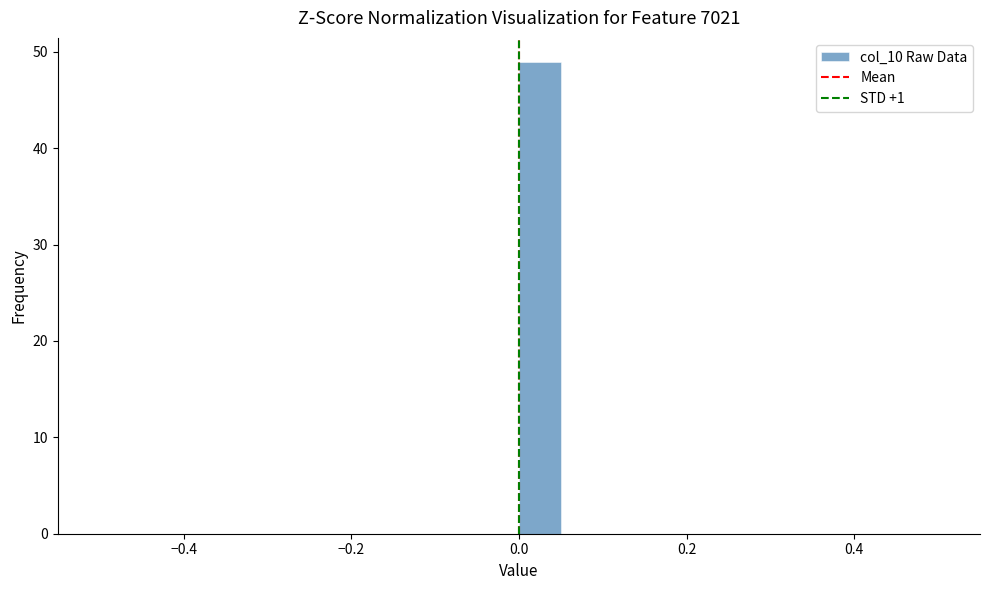

Read against the x-axis, roughly where is the centre of the tallest bar?

0.02